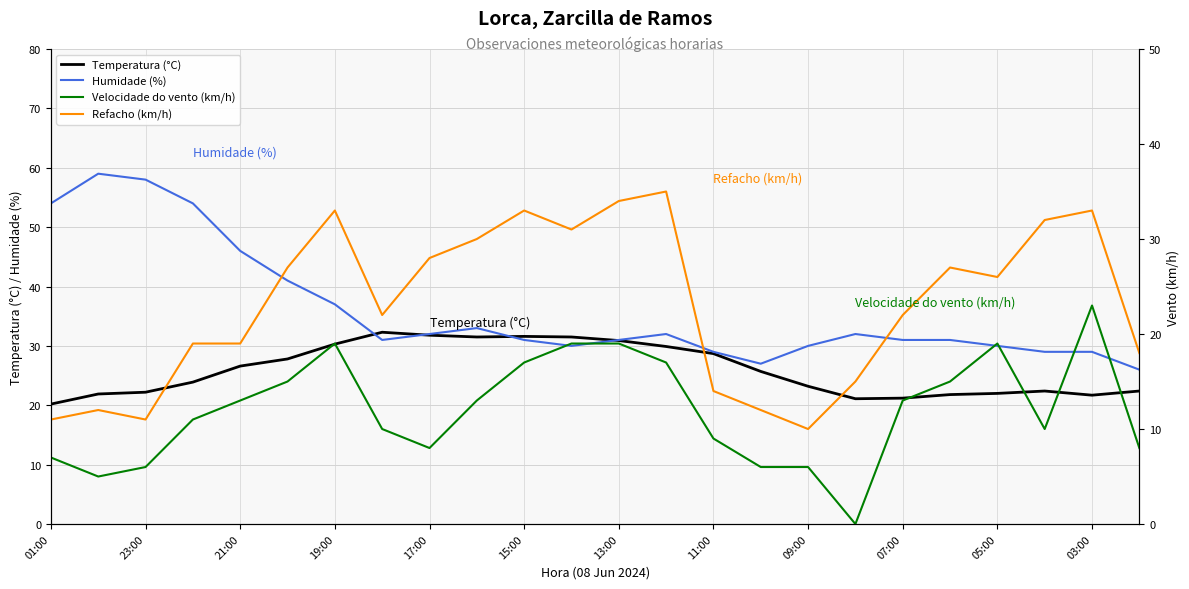

How many intersections are there between Humidade (%) and Temperatura (°C)?

4